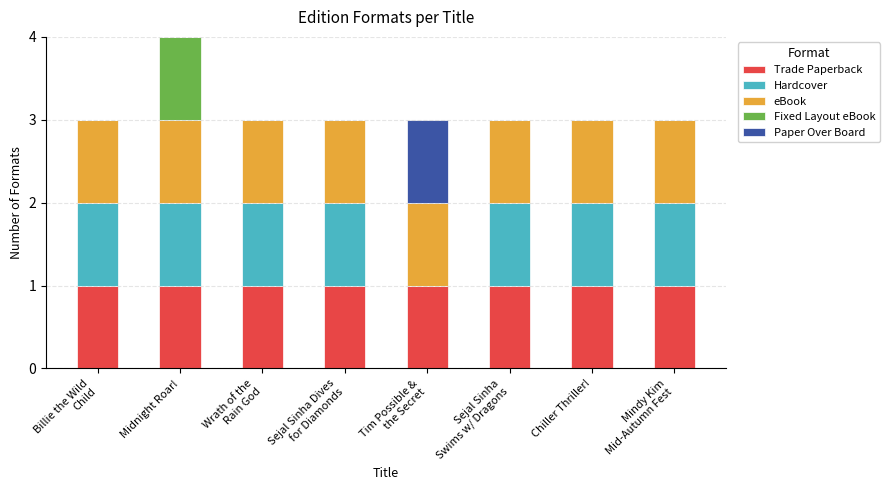

At which category is the sum across all series the highest?

Midnight Roar!